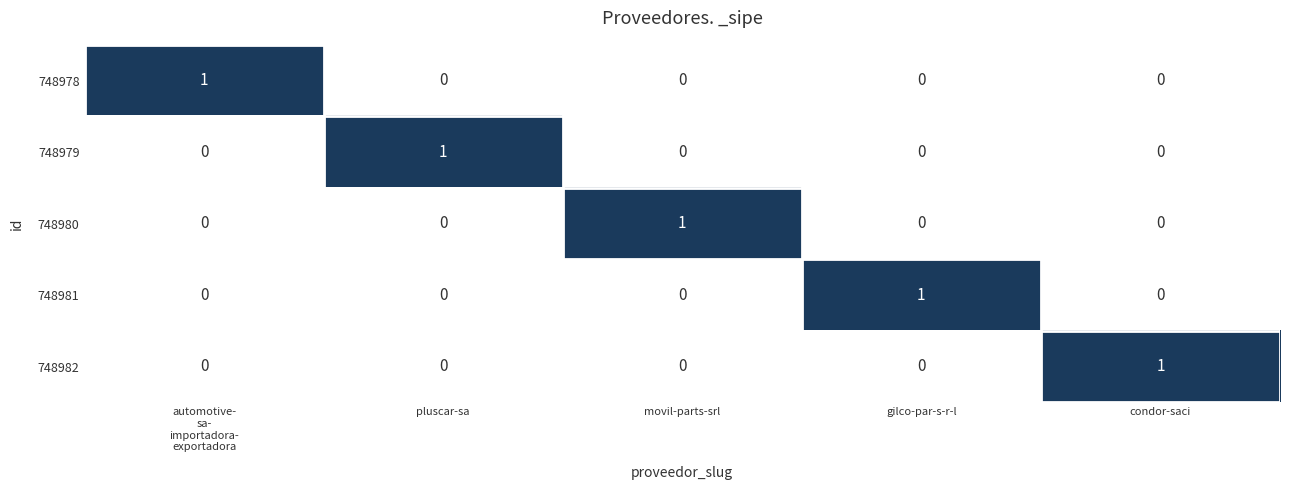

The 748982 series shows 1 at condor-saci. True or false?

True